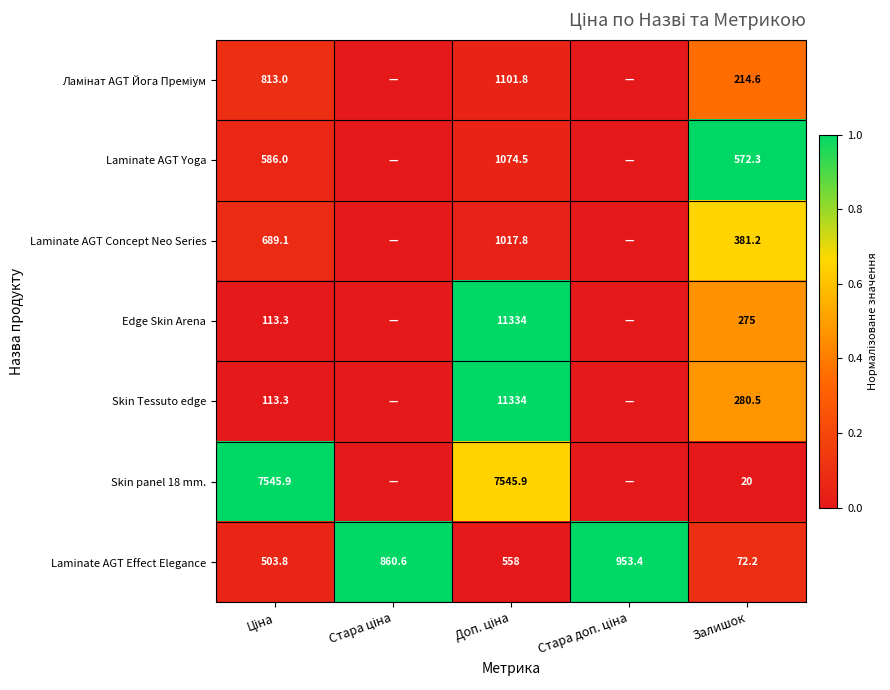

True or false: Laminate AGT Yoga has a value of 572.3 at Залишок.

True